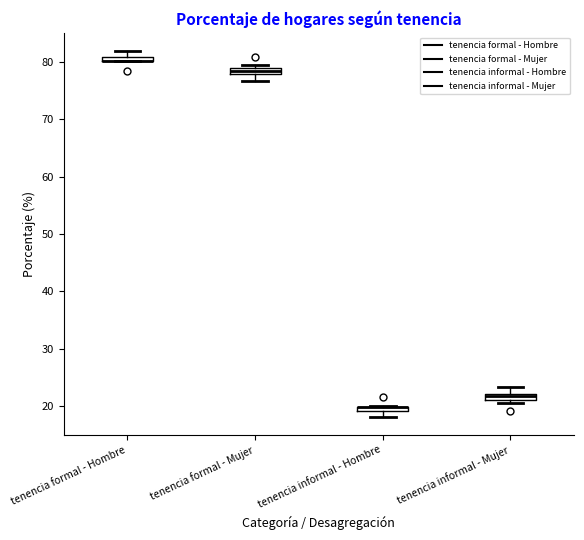

Where is the upper edge of the box for tenencia formal - Mujer on the y-axis? The values are not printed on the chart, so give them approximately, as read against the axis.

79